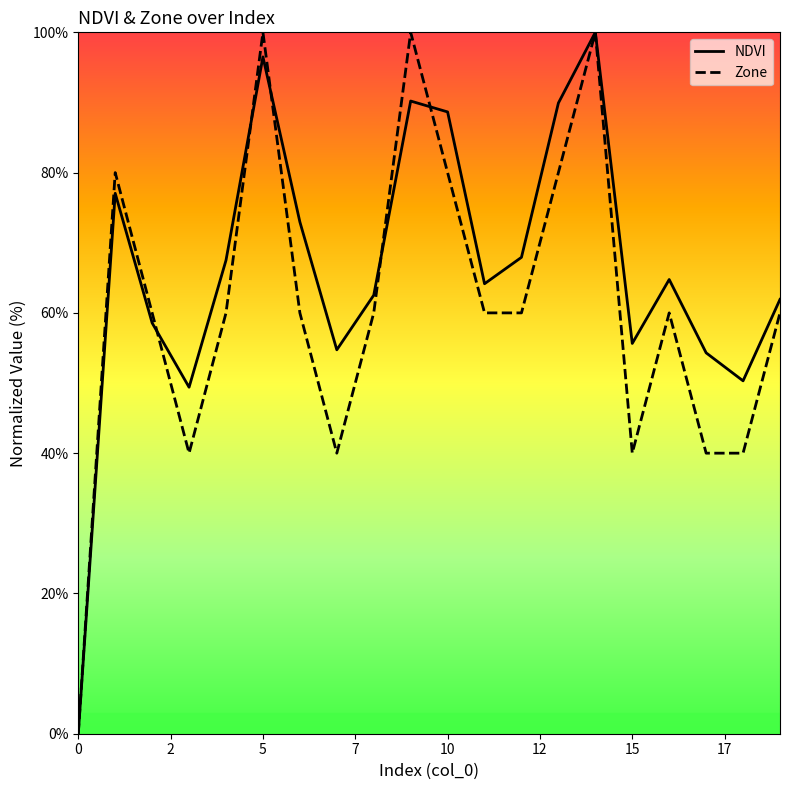

In NDVI, how many points are higher than both neighbors (excluding endpoints)?

5